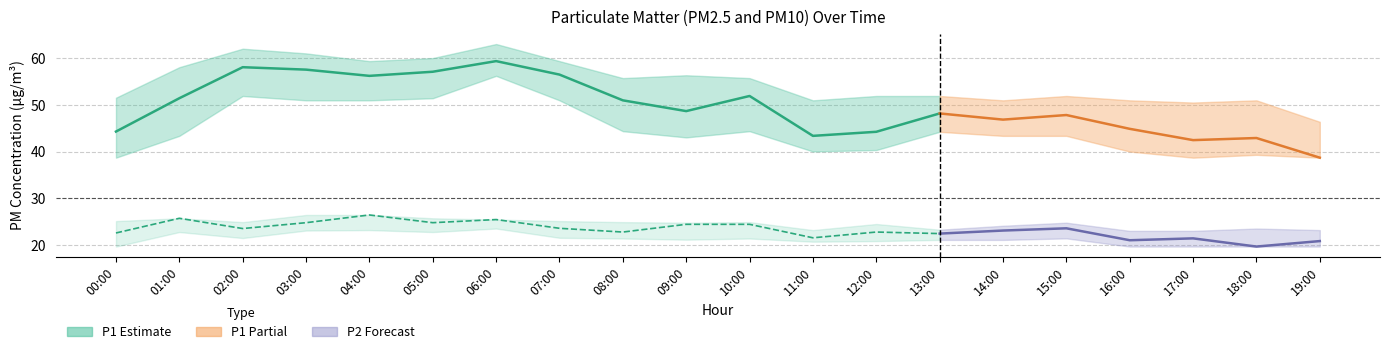

What is the difference between the P1 values at 05:00 and 12:00?

12.8